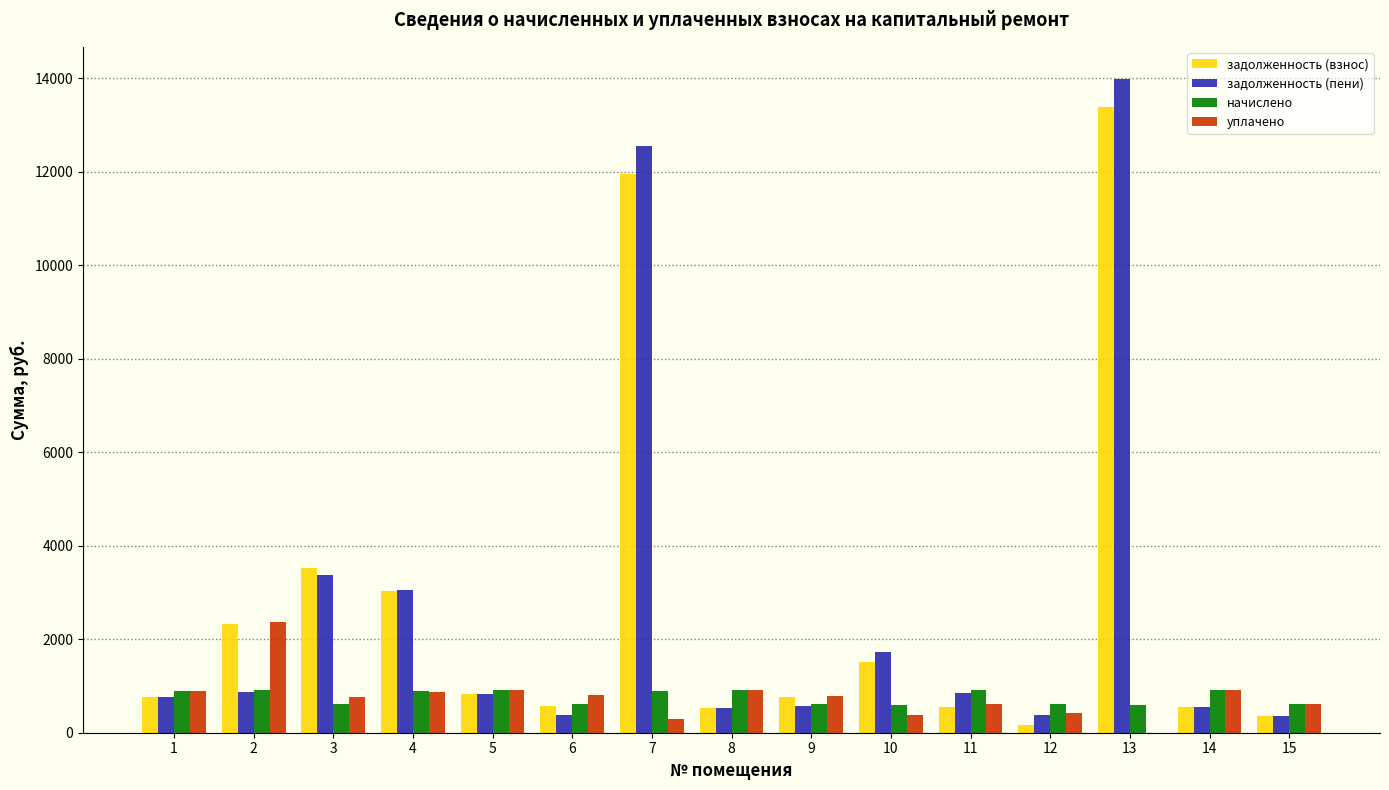

What is the highest value of the задолженность (взнос) series?

13383.0